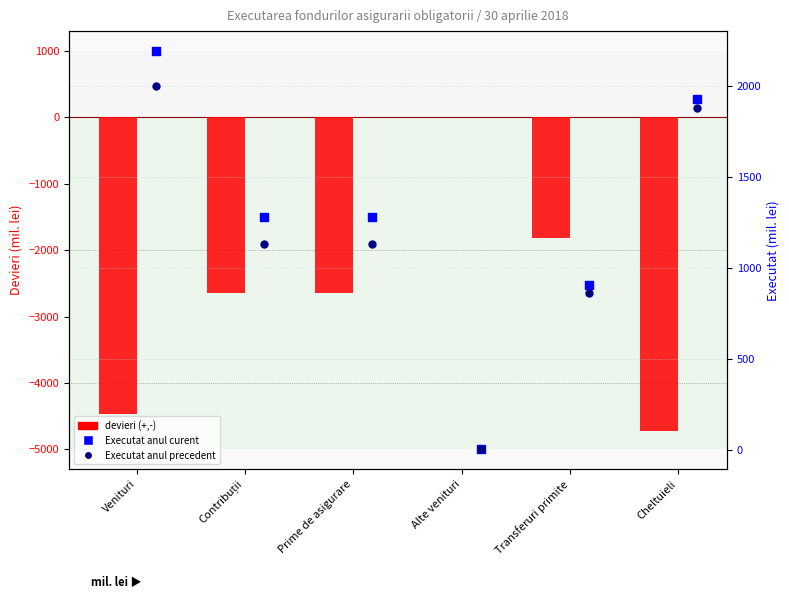

Which series has the widest spread of Y values?

devieri (+,-)